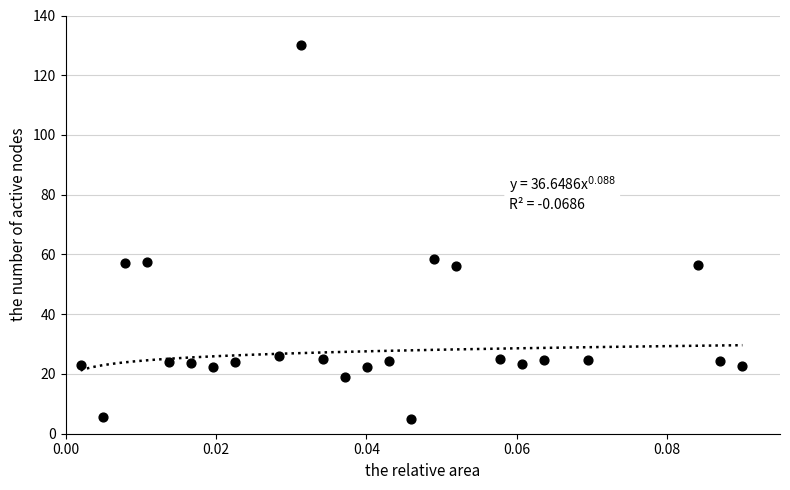

What is the range of Y values (max minus min)?

125.0